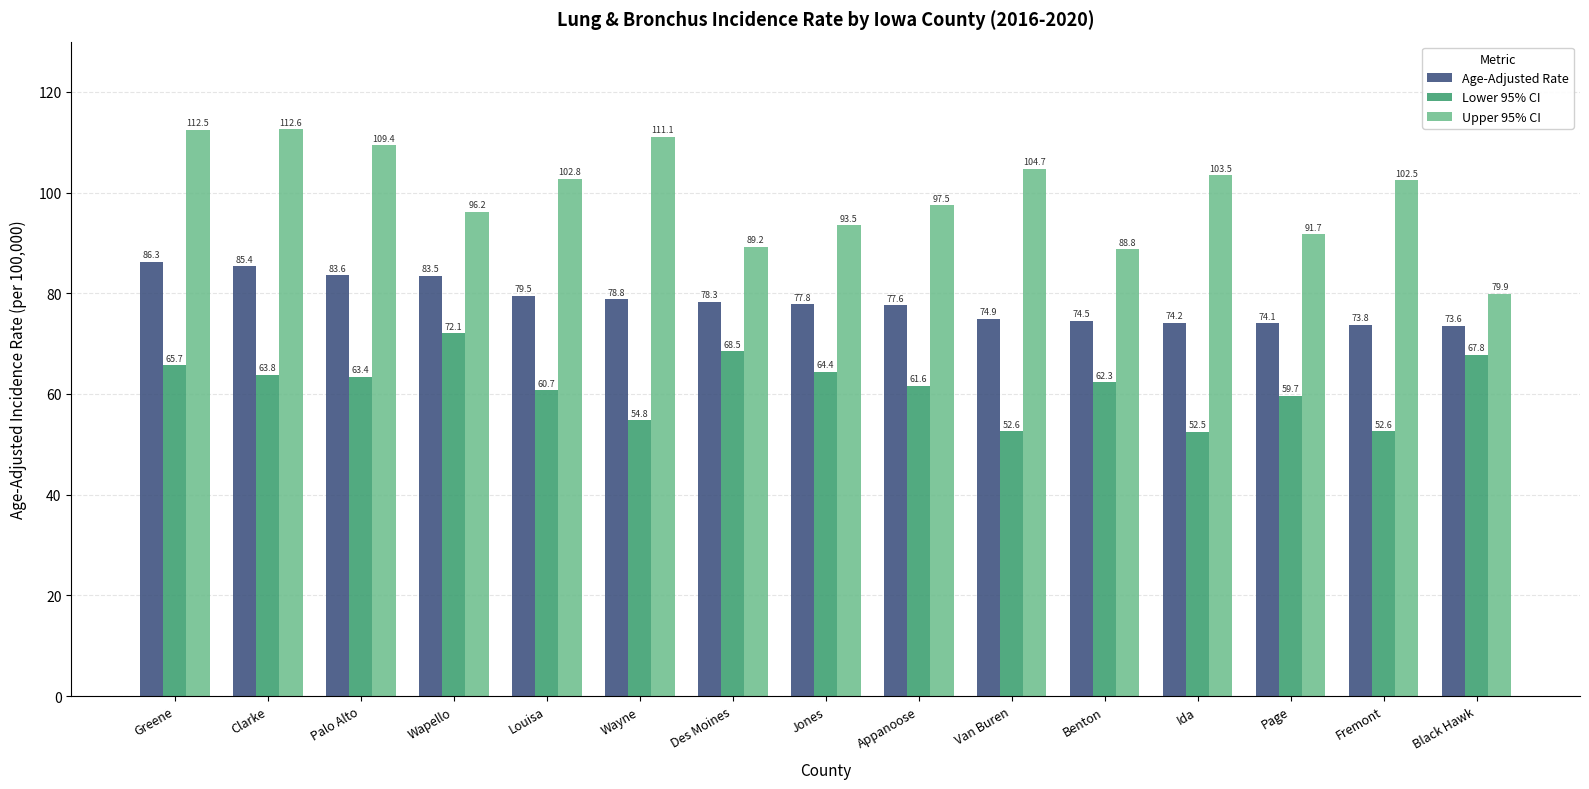

At which category is the sum across all series the highest?

Greene